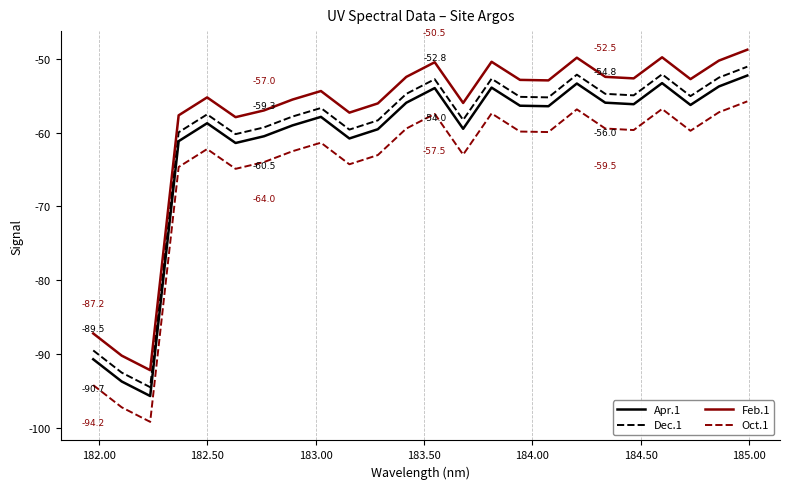

True or false: Apr.1 and Feb.1 intersect in this chart.

False